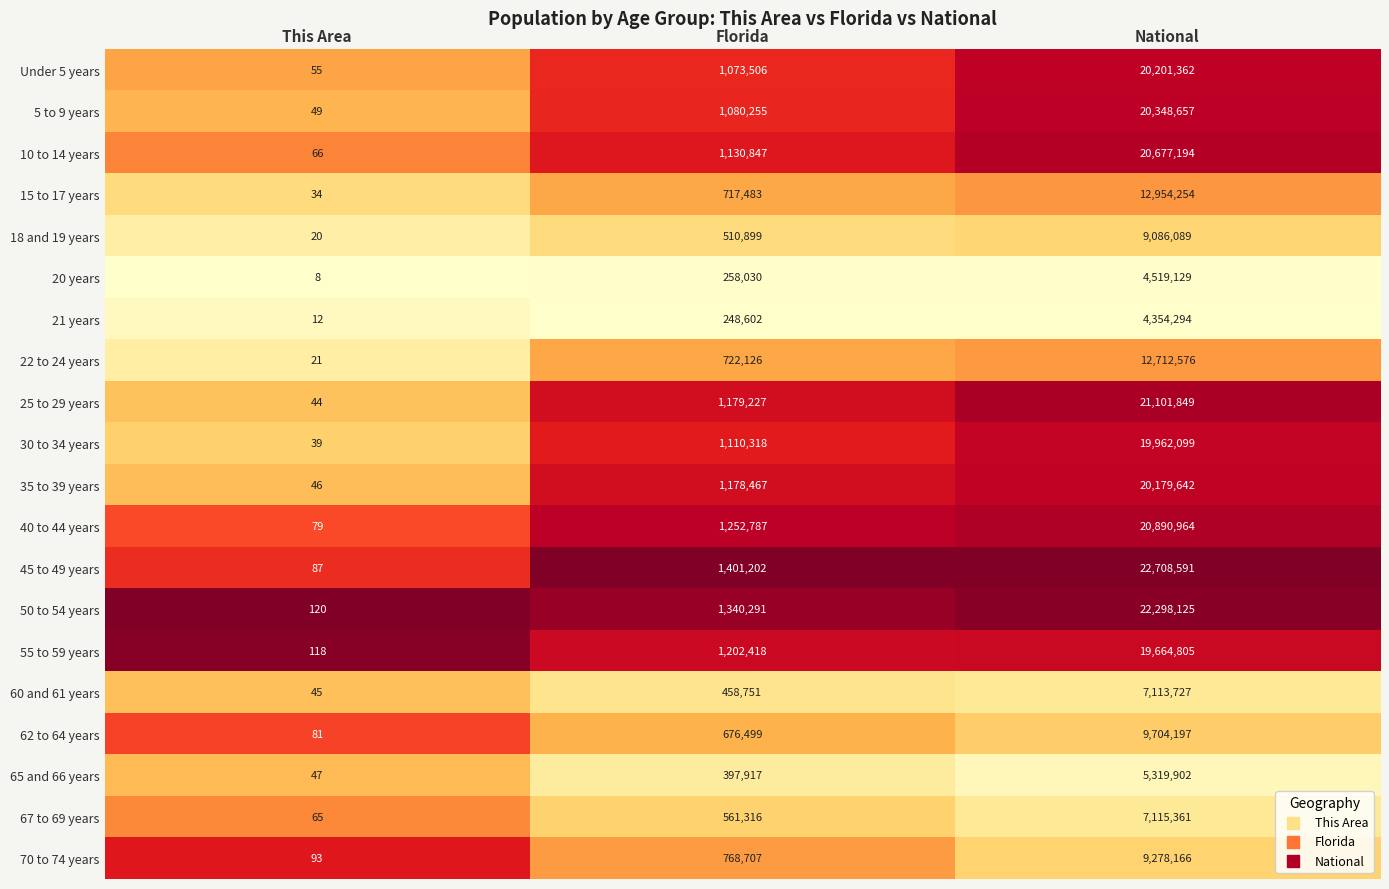

How many distinct data groups are displayed?

20